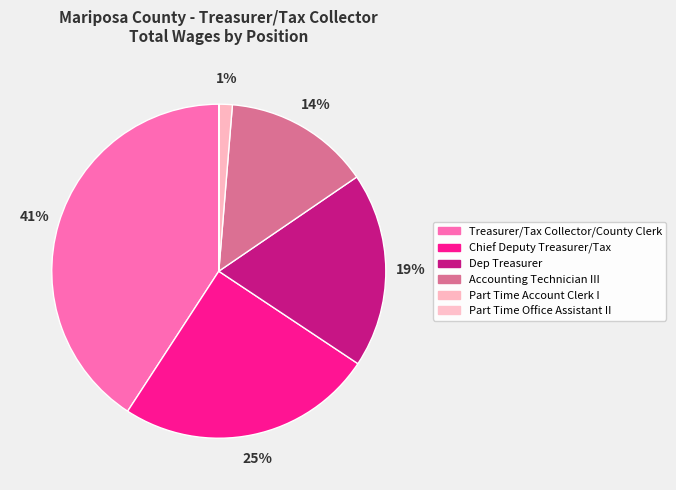

To the nearest percent, what is the difference between the largest and smallest slice percentages?

41%